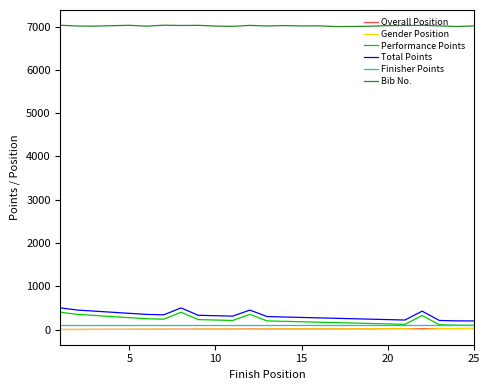

What is the greatest value displayed?

7032